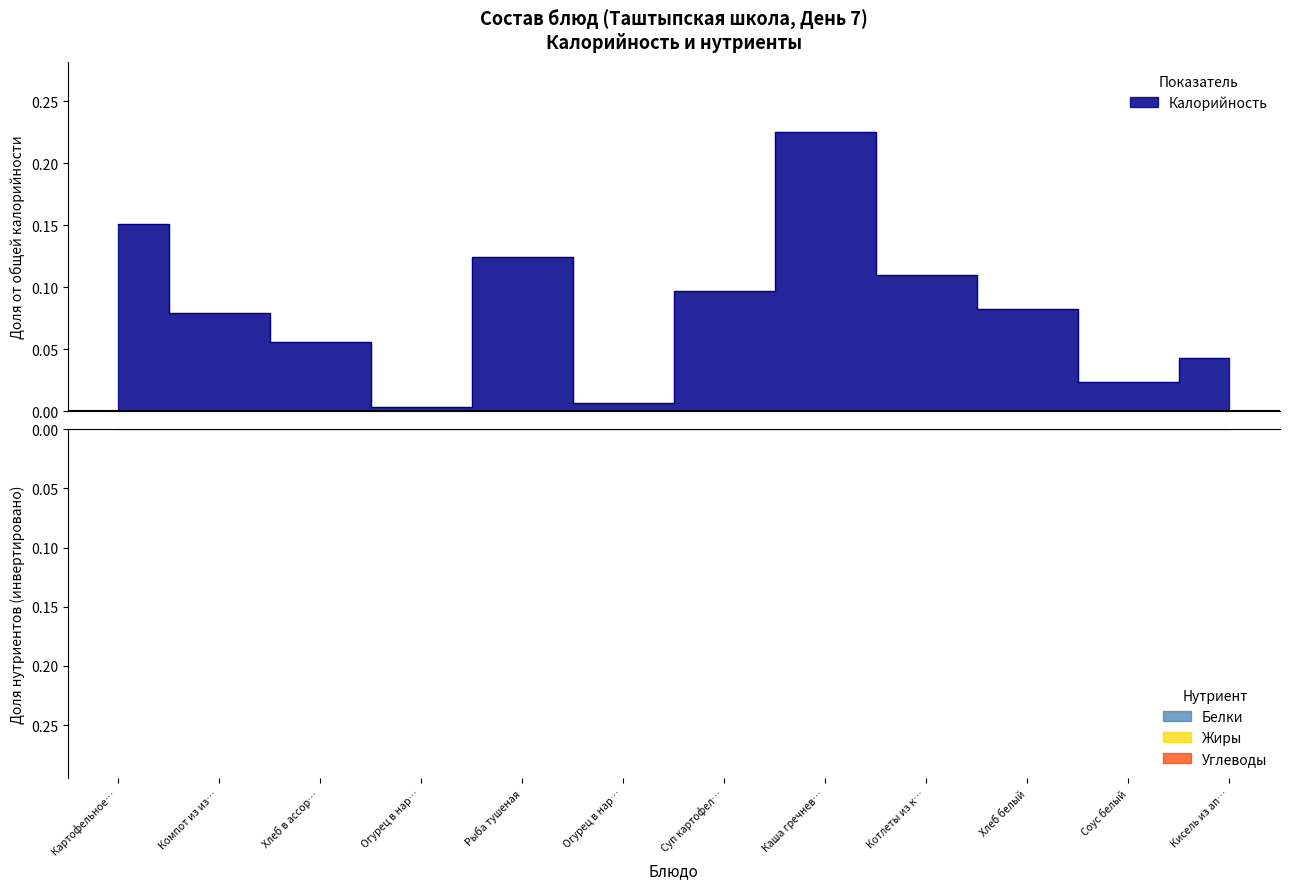

Which has a higher value, Котлеты из к… or Хлеб белый?

Котлеты из к…